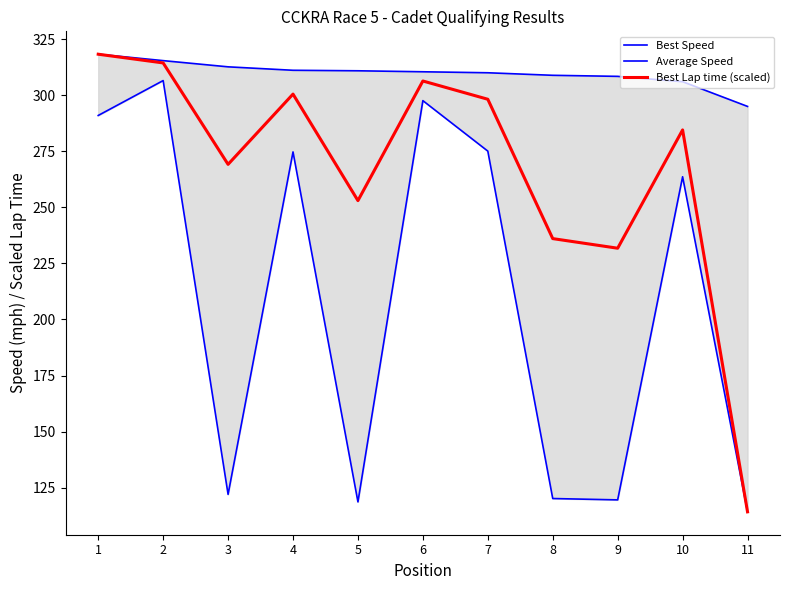

At which label does Average Speed first exceed 263?

1